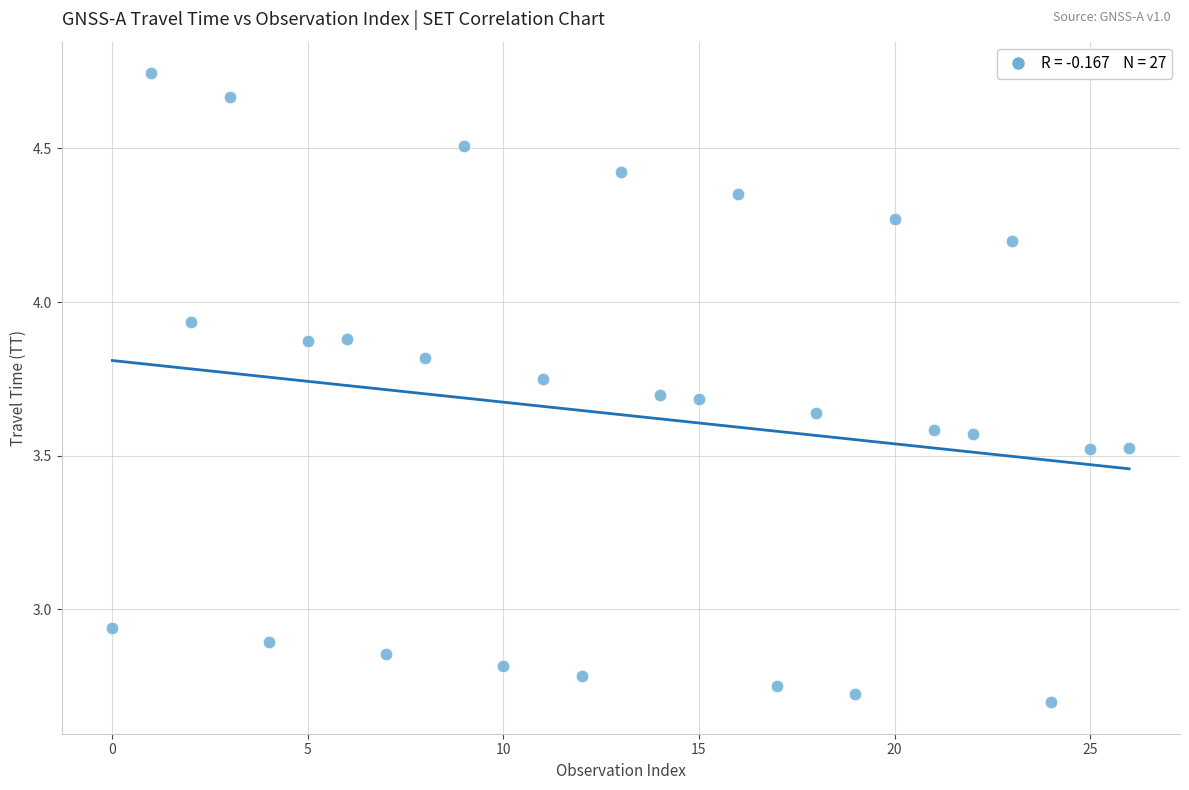

What is the range of Y values (max minus min)?

2.0